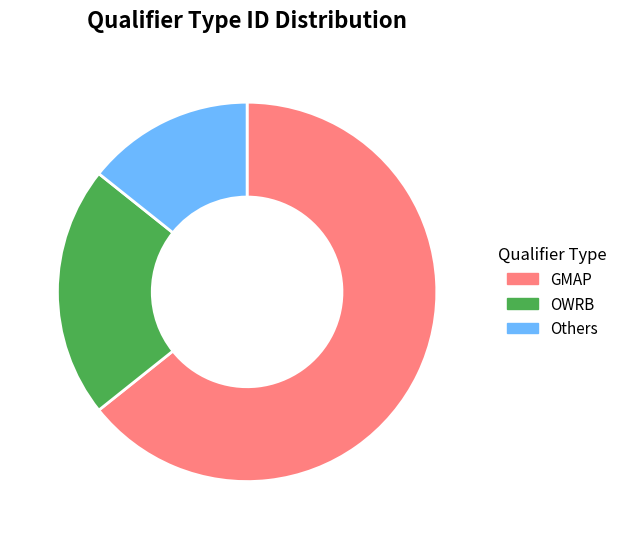

Is it true that GMAP is 54% of the pie?

False